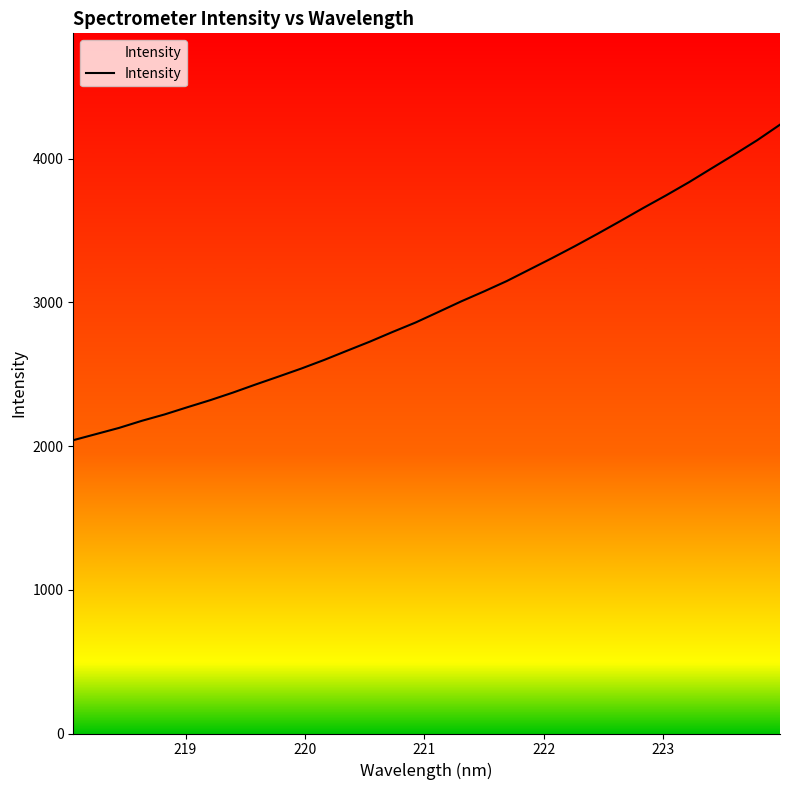

True or false: the data has more than 0 interior local peaks.

False